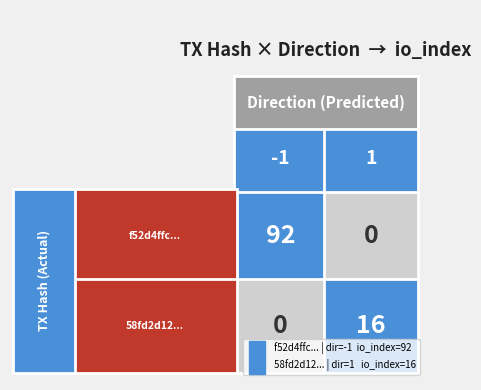

True or false: 58fd2d121d20465e187def53f3731ce9cbaa51c has a value of 1 at 0.

False